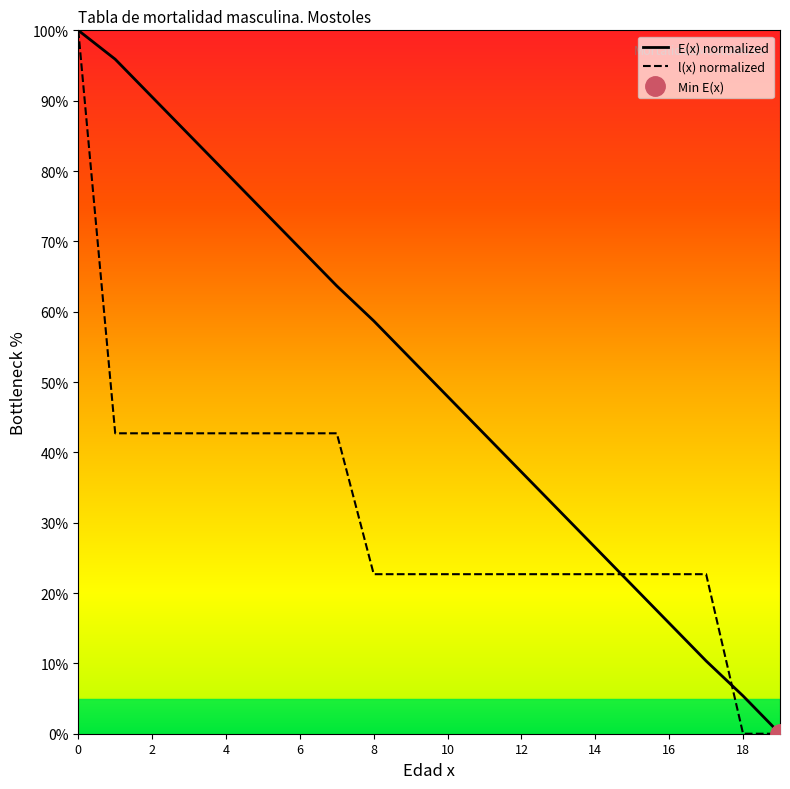

Which category has the lowest value in the E(x) series?

19